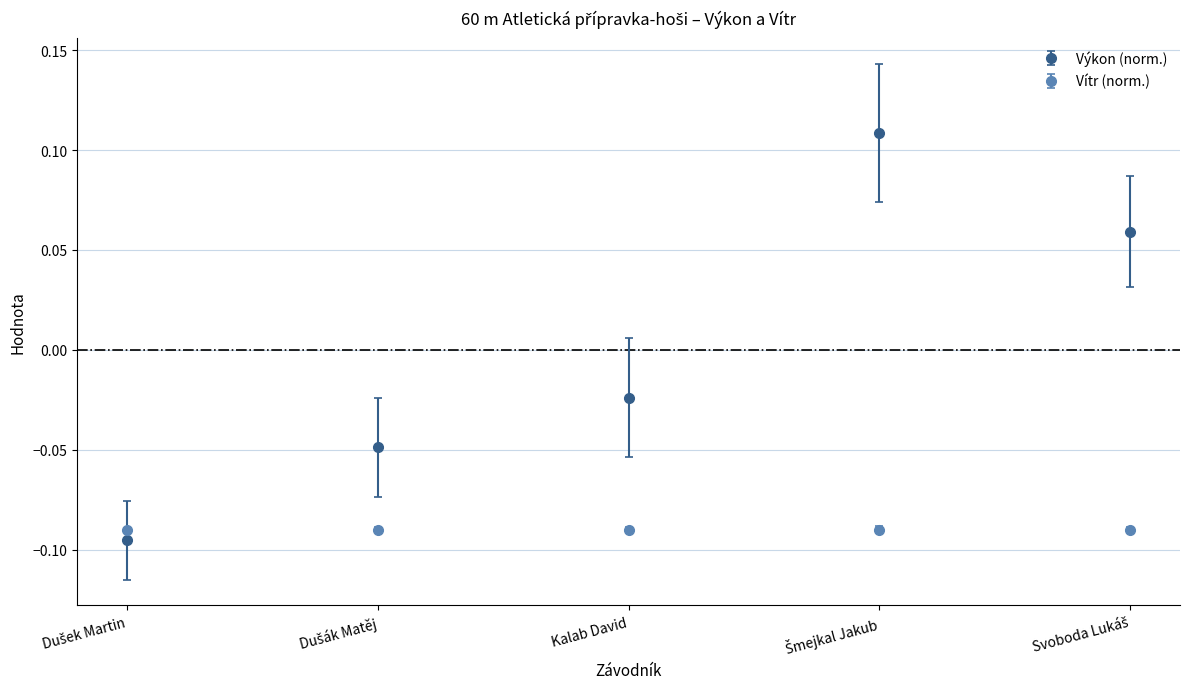

Which series has the largest range (max minus min)?

Výkon (norm.)